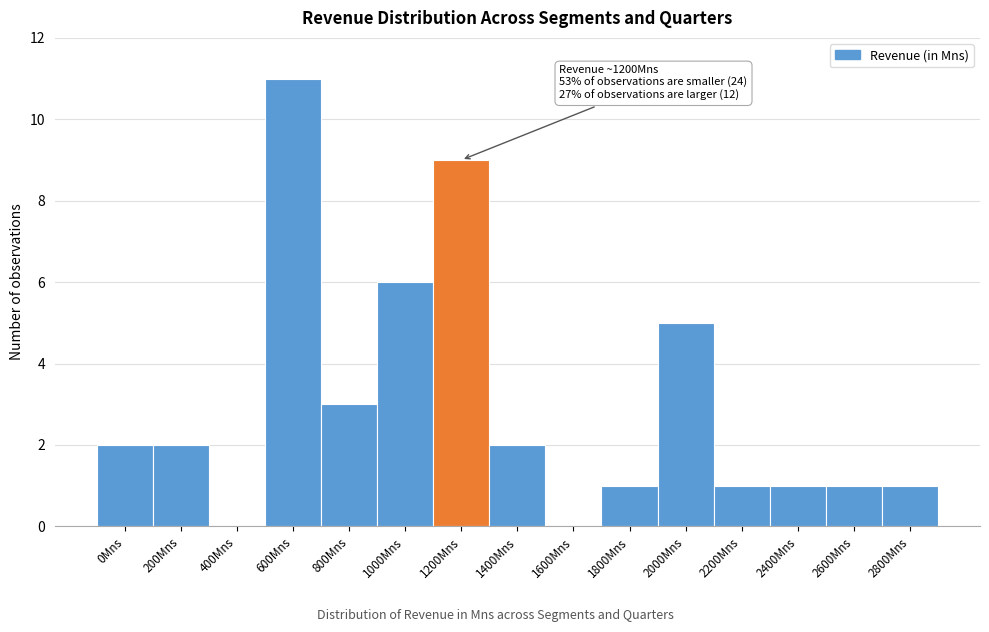

Reading left to right, what are all the values shown in this chart?

0Mns=2	200Mns=2	400Mns=0	600Mns=11	800Mns=3	1000Mns=6	1200Mns=9	1400Mns=2	1600Mns=0	1800Mns=1	2000Mns=5	2200Mns=1	2400Mns=1	2600Mns=1	2800Mns=1